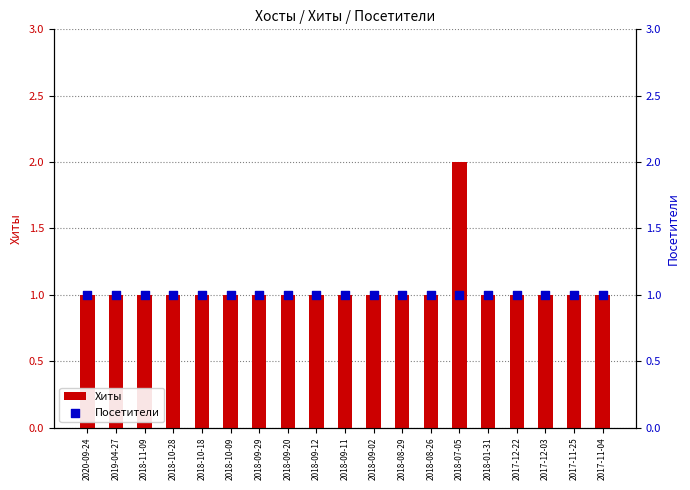

Which series reaches the maximum Y coordinate?

Хиты